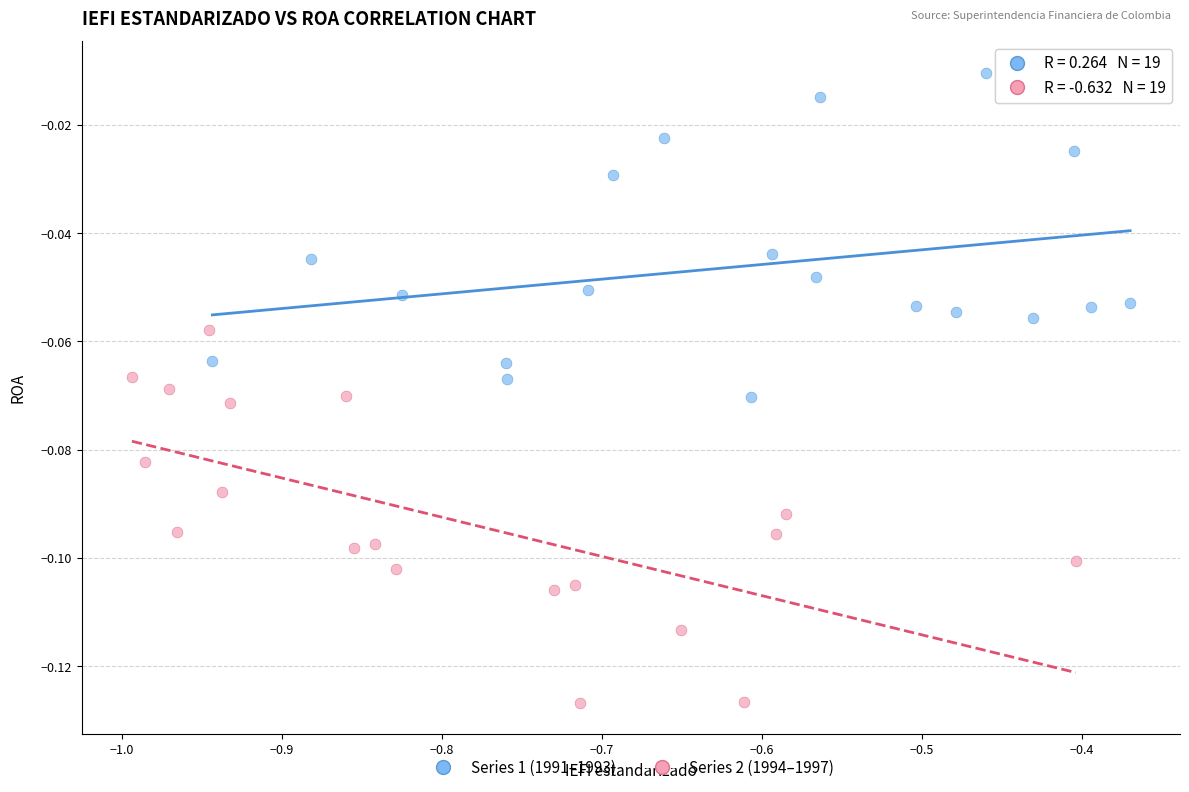

Which series contains the highest Y value?

Series 1 (1991–1993)